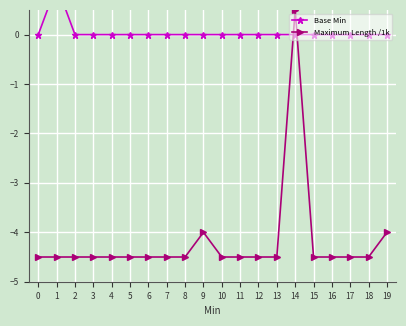

What is the value of the Maximum Length /1k point at the 10th from the left?

-4.0